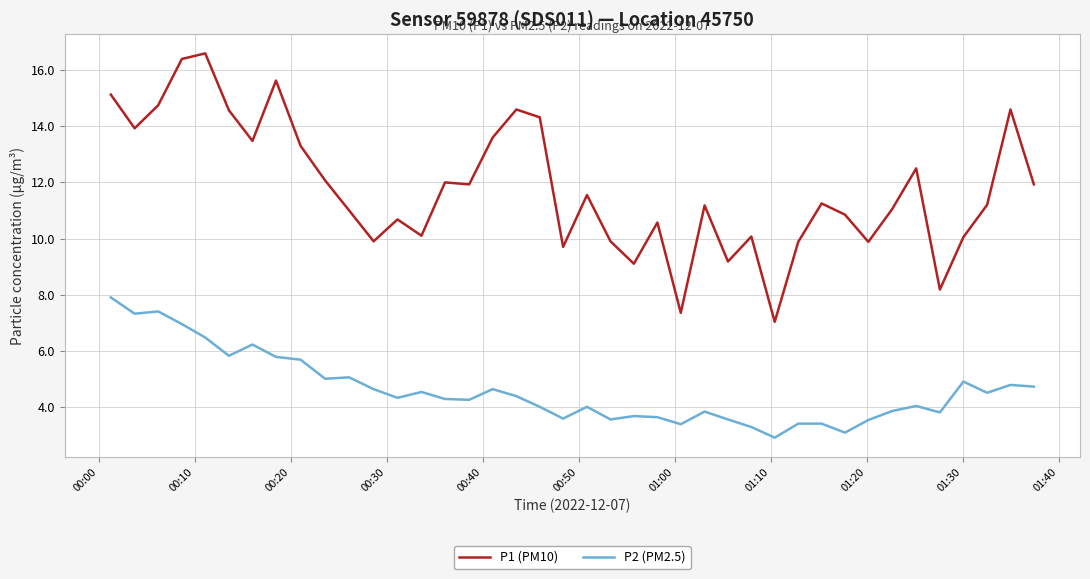

What is the lowest value of the P1 (PM10) series?

7.0